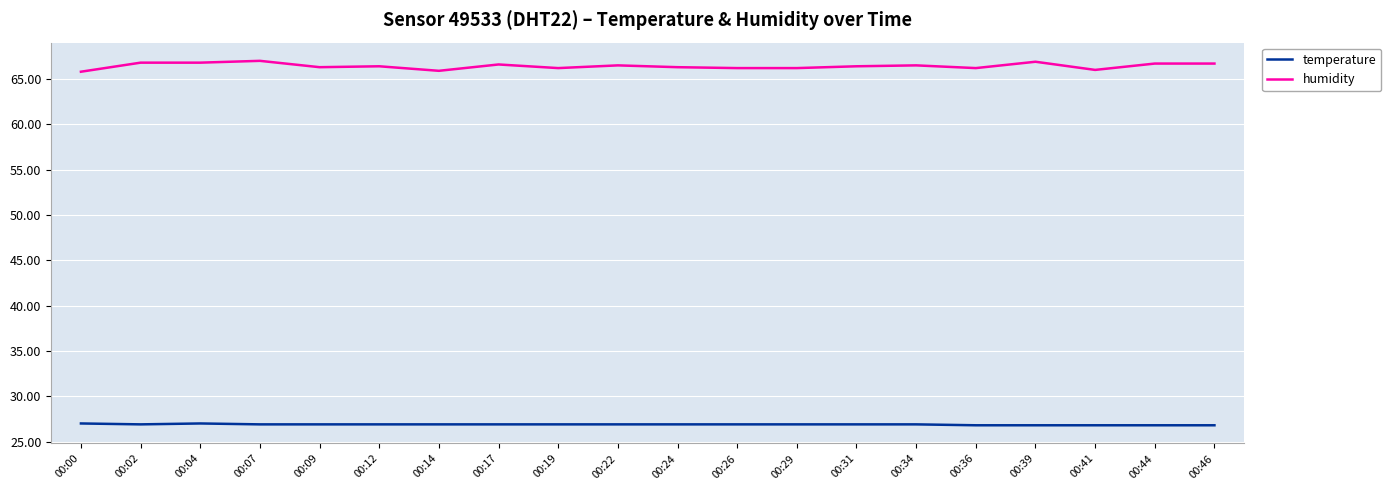

Count the number of data series in this chart.

2